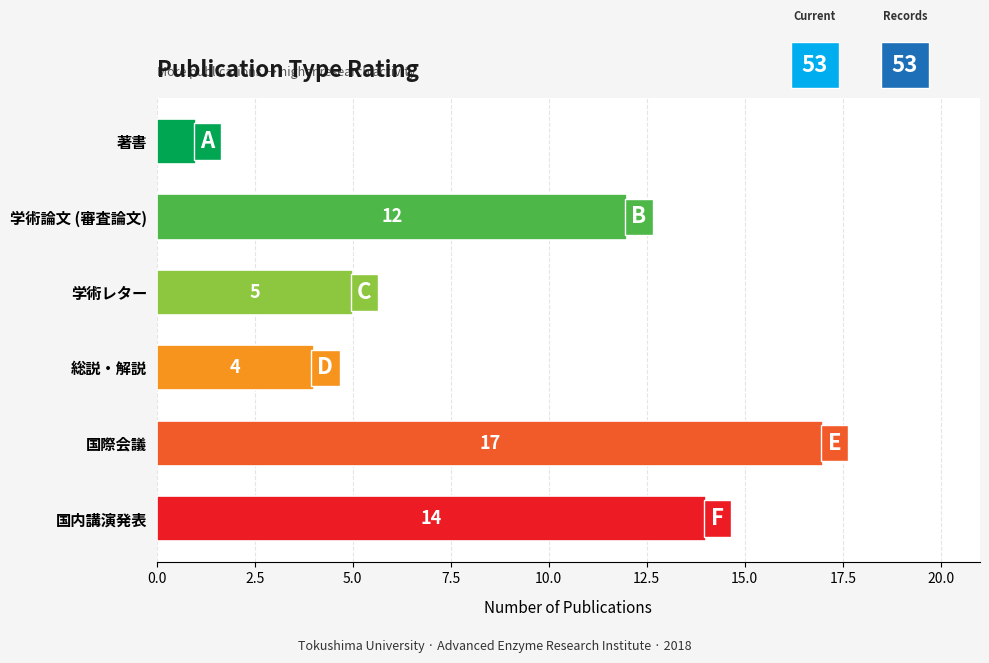

Count the number of categories in the chart.

6